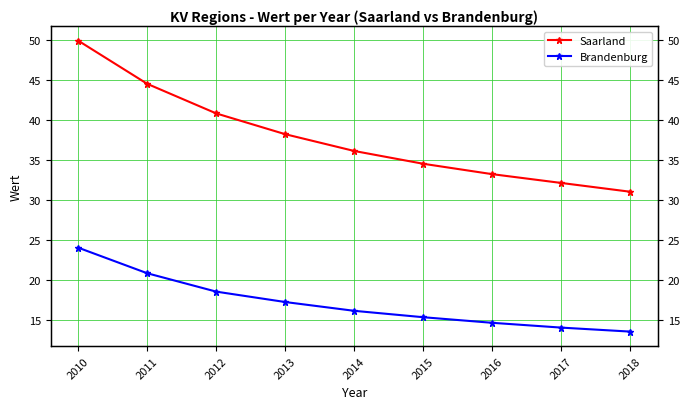

What is the difference between the highest and lowest values at 2018?

17.5